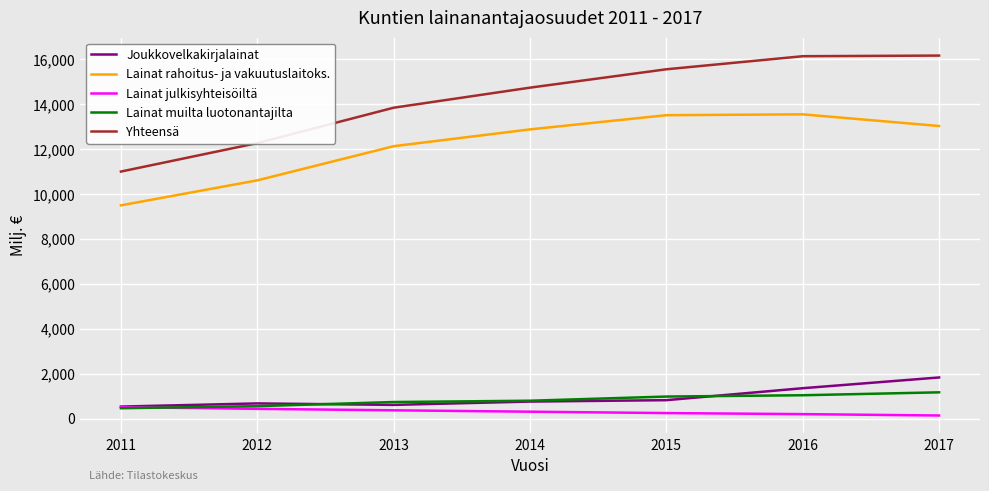

Is this an area chart (filled region under the line)?

No